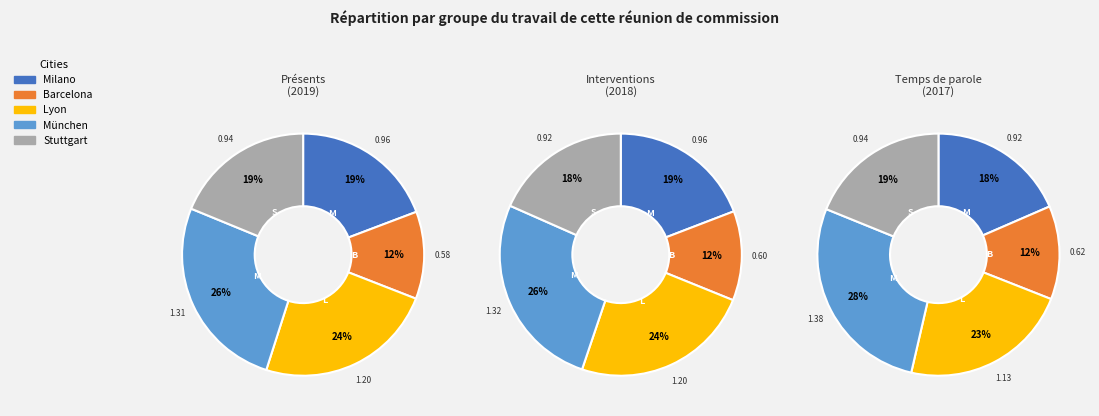

Combined, do Lyon and München account for over 50%?

Yes